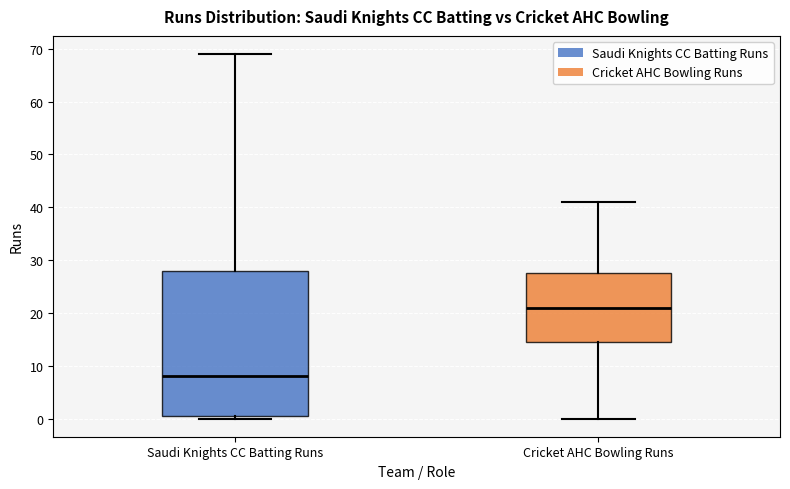

Reading left to right, read every box against the y-axis: the position of its median line, the range the box covers, and the ends of its whiskers. The values are not printed on the chart, so give them approximately, as read against the axis.

Saudi Knights CC Batting Runs: median 8, box 1 to 28, whiskers 0 to 69
Cricket AHC Bowling Runs: median 21, box 15 to 28, whiskers 0 to 41